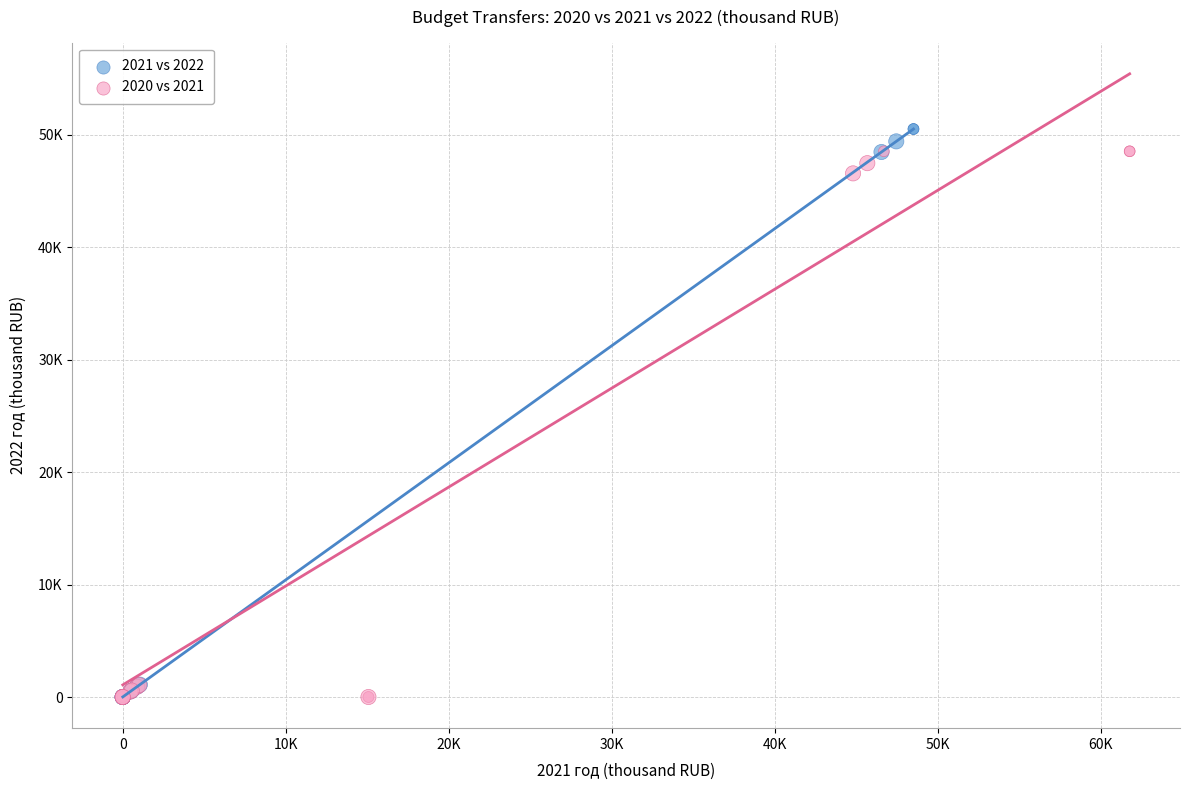

What are all the series names shown in the legend?

2021 vs 2022, 2020 vs 2021